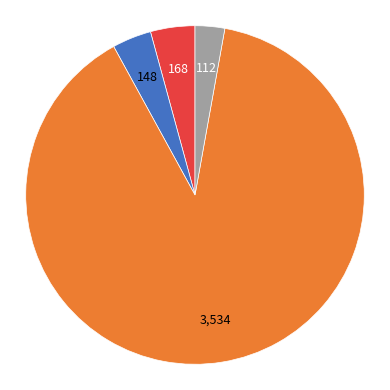

Is there any slice that represents more than half of the pie?

Yes